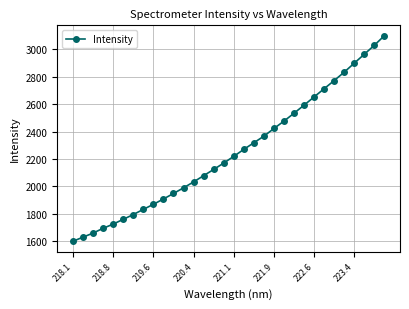

What is the smallest value displayed?

1600.4